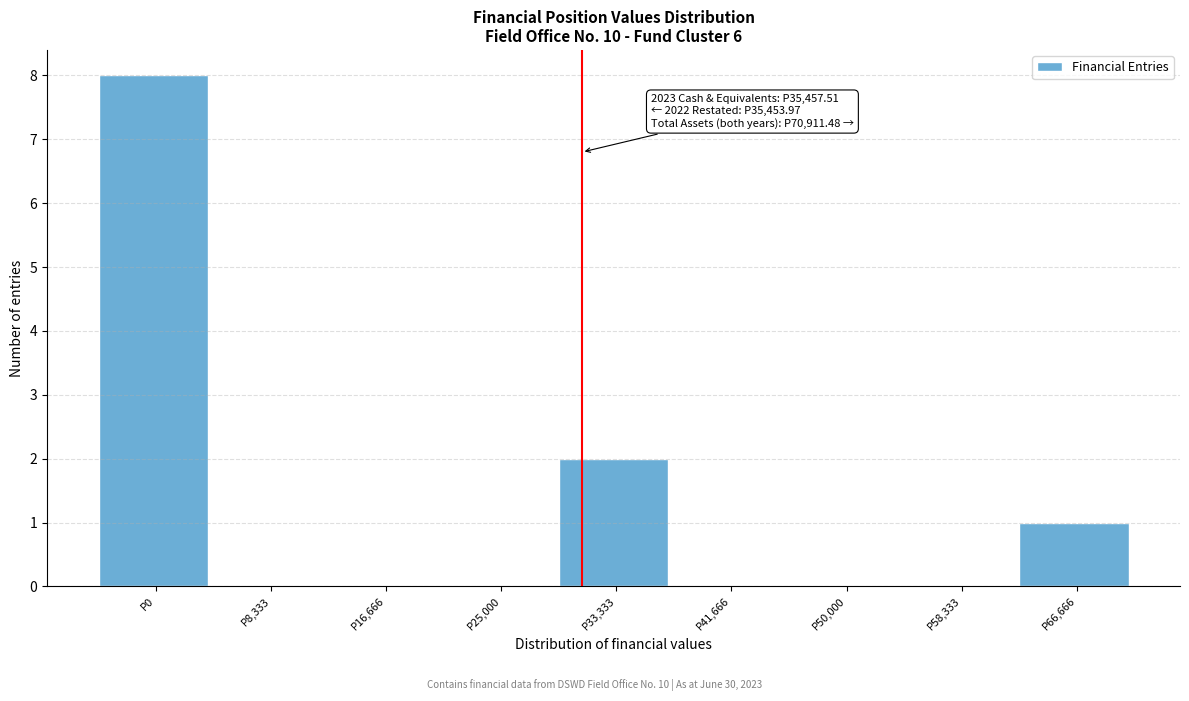

Reading right to left, list all the values displayed in this chart.

P66,666=1	P58,333=0	P50,000=0	P41,666=0	P33,333=2	P25,000=0	P16,666=0	P8,333=0	P0=8